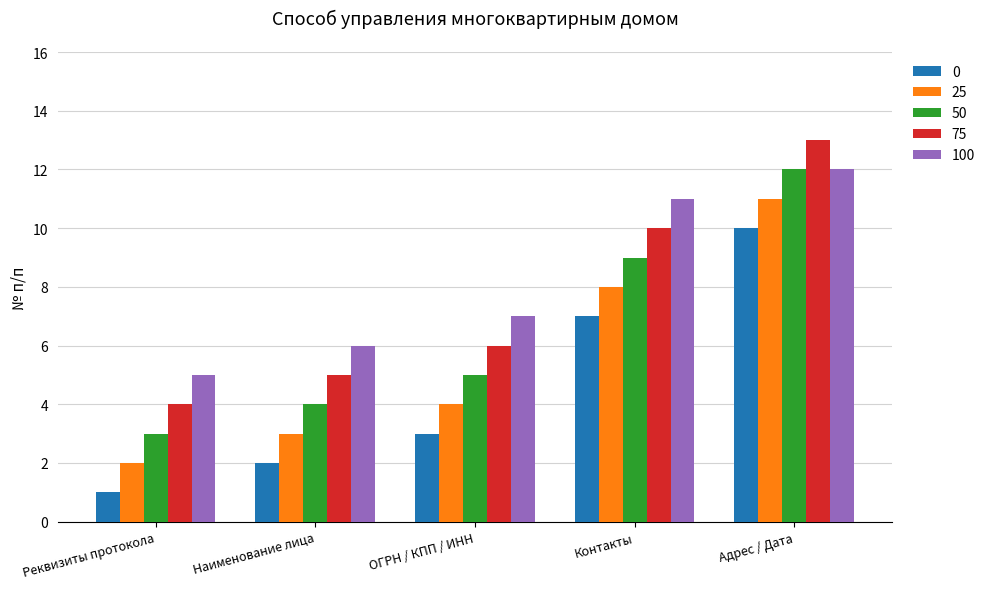

What is the approximate value of 25 at Контакты?

8